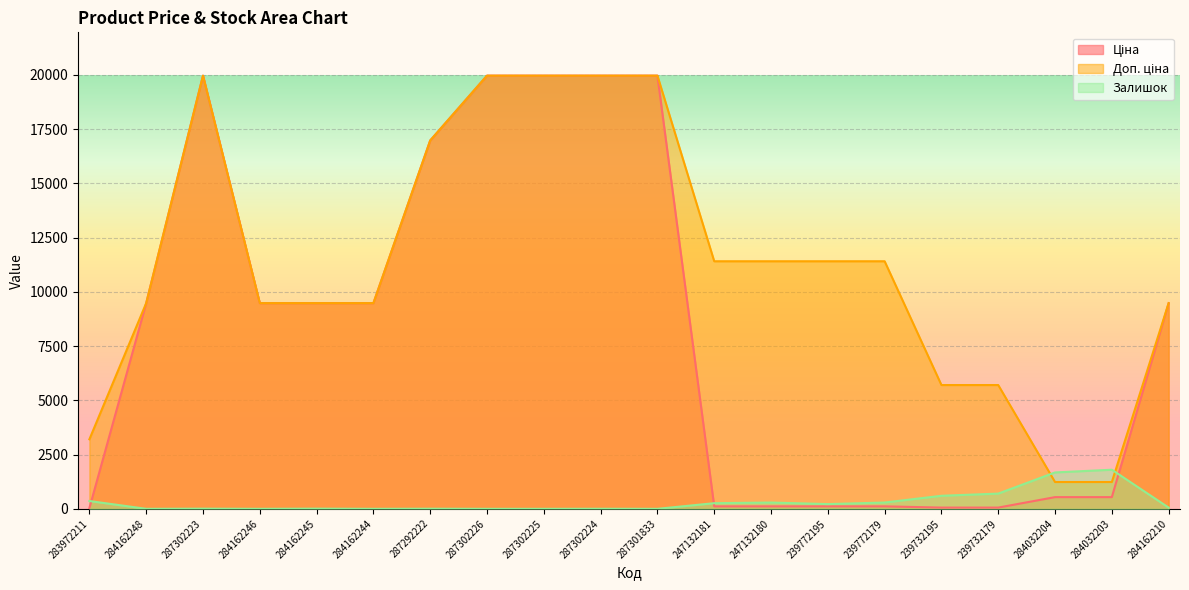

The Доп. ціна series shows 9480.1 at 284162246. True or false?

True